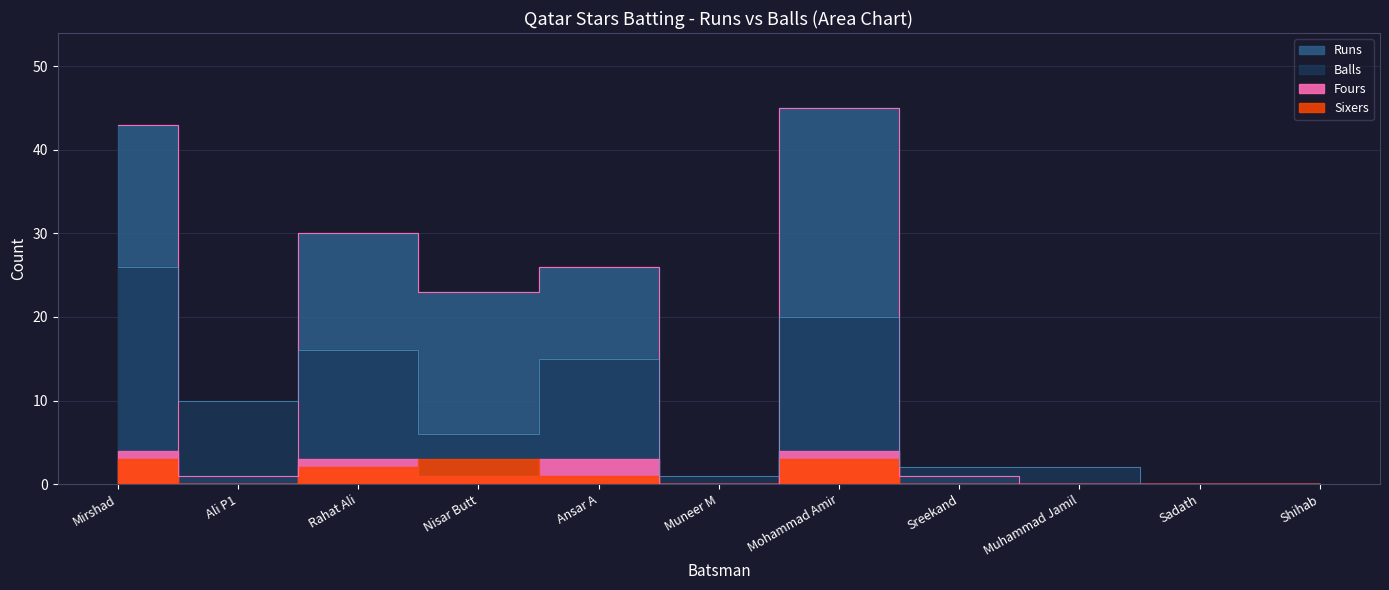

What value does the Runs series have at Mohammad Amir?

45